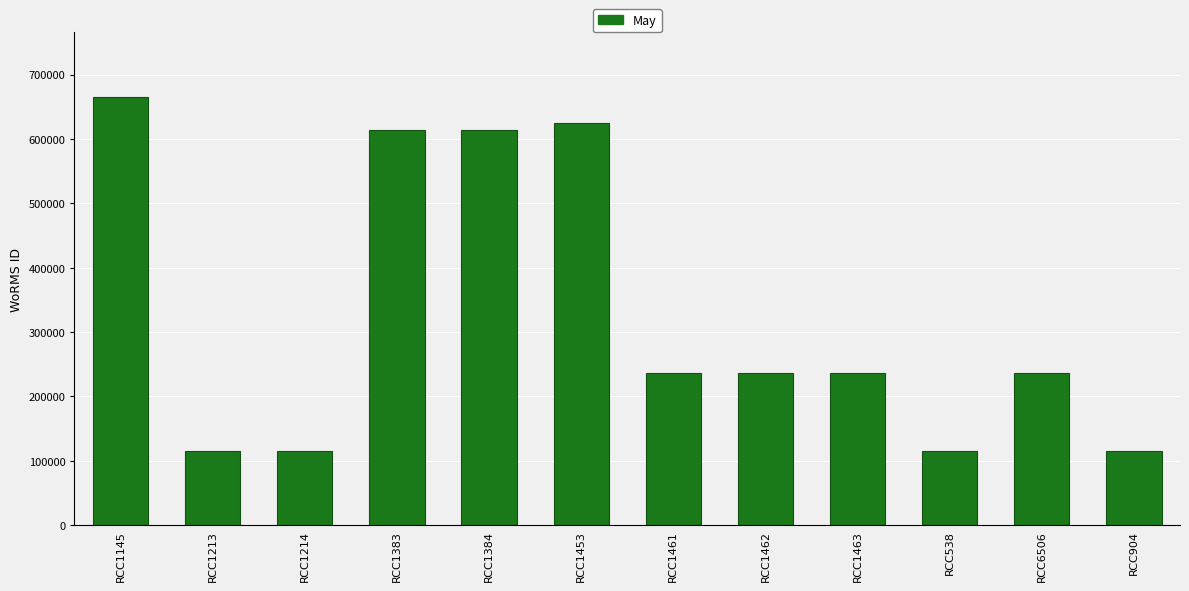

What is the sum of all values?

3921579